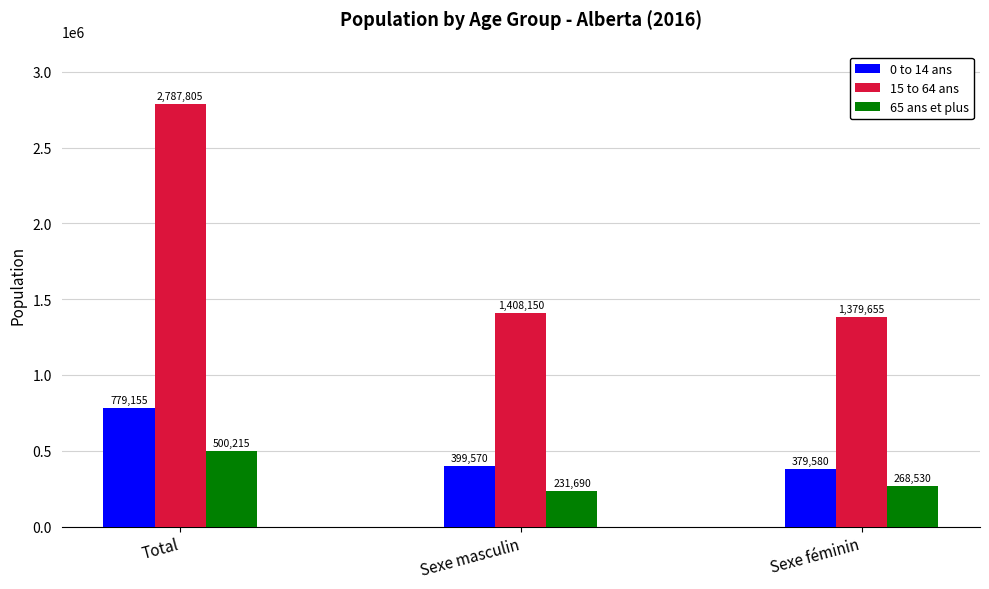

Reading left to right, transcribe all the data shown in this chart.

0 to 14 ans: Total=779155	Sexe masculin=399570	Sexe féminin=379580
15 to 64 ans: Total=2787805	Sexe masculin=1408150	Sexe féminin=1379655
65 ans et plus: Total=500215	Sexe masculin=231690	Sexe féminin=268530